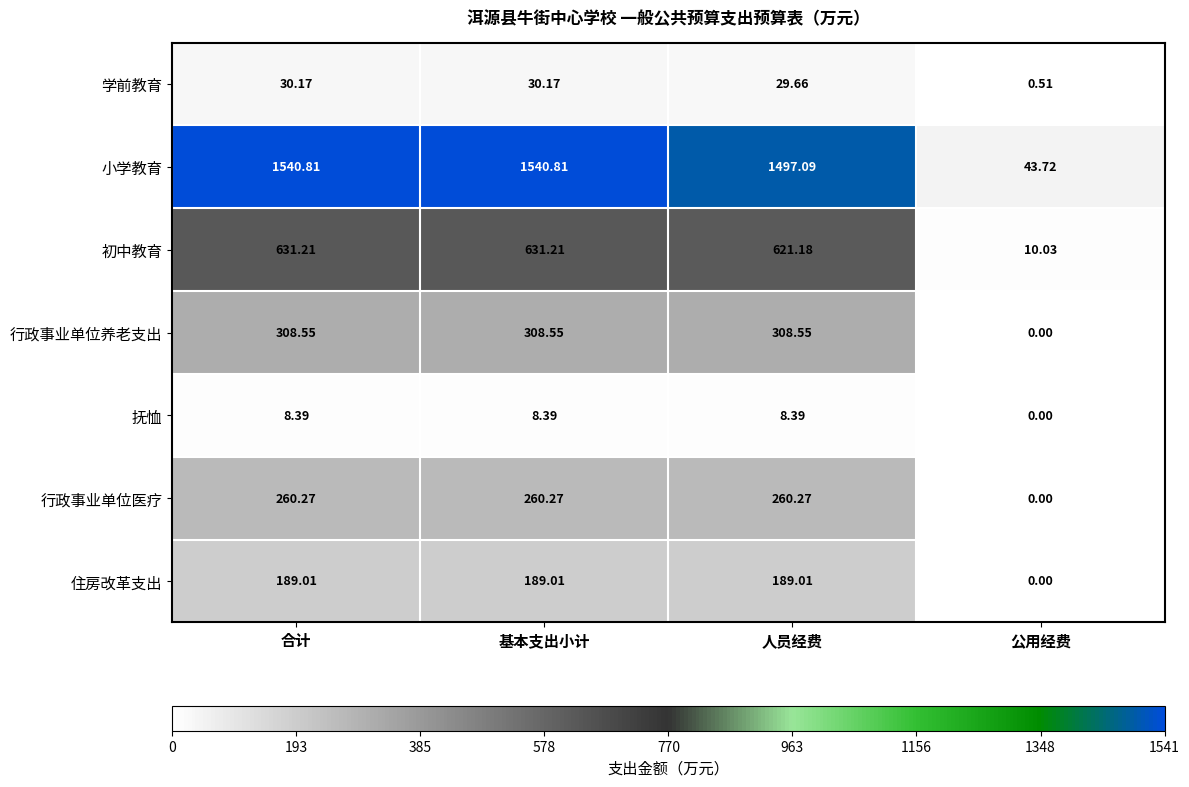

At which label does 初中教育 first exceed 631?

合计